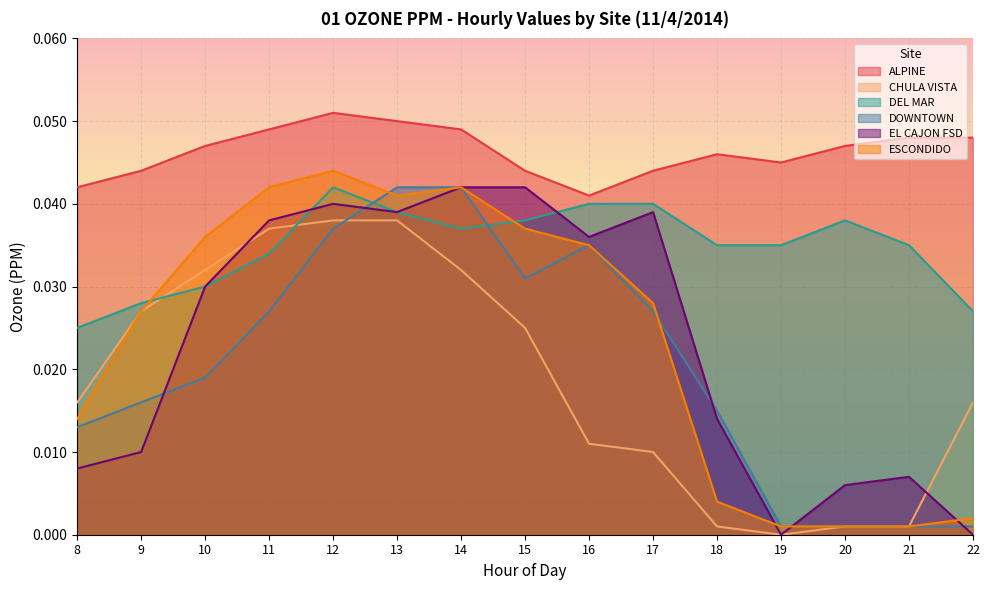

Reading left to right, list all the values displayed in this chart.

ALPINE: 8=0.0	9=0.0	10=0.0	11=0.0	12=0.1	13=0.1	14=0.0	15=0.0	16=0.0	17=0.0	18=0.0	19=0.0	20=0.0	21=0.0	22=0.0
CHULA VISTA: 8=0.0	9=0.0	10=0.0	11=0.0	12=0.0	13=0.0	14=0.0	15=0.0	16=0.0	17=0.0	18=0.0	19=0.0	20=0.0	21=0.0	22=0.0
DEL MAR: 8=0.0	9=0.0	10=0.0	11=0.0	12=0.0	13=0.0	14=0.0	15=0.0	16=0.0	17=0.0	18=0.0	19=0.0	20=0.0	21=0.0	22=0.0
DOWNTOWN: 8=0.0	9=0.0	10=0.0	11=0.0	12=0.0	13=0.0	14=0.0	15=0.0	16=0.0	17=0.0	18=0.0	19=0.0	20=0.0	21=0.0	22=0.0
EL CAJON FSD: 8=0.0	9=0.0	10=0.0	11=0.0	12=0.0	13=0.0	14=0.0	15=0.0	16=0.0	17=0.0	18=0.0	19=0.0	20=0.0	21=0.0	22=0.0
ESCONDIDO: 8=0.0	9=0.0	10=0.0	11=0.0	12=0.0	13=0.0	14=0.0	15=0.0	16=0.0	17=0.0	18=0.0	19=0.0	20=0.0	21=0.0	22=0.0